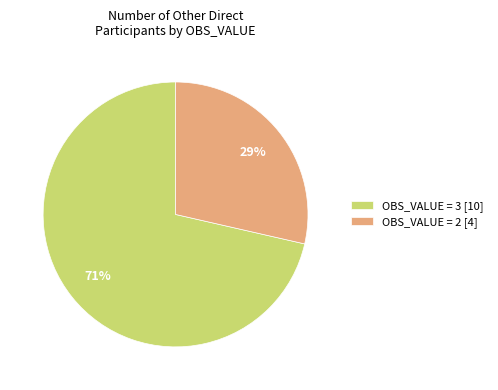

Is there a majority slice in this chart?

Yes